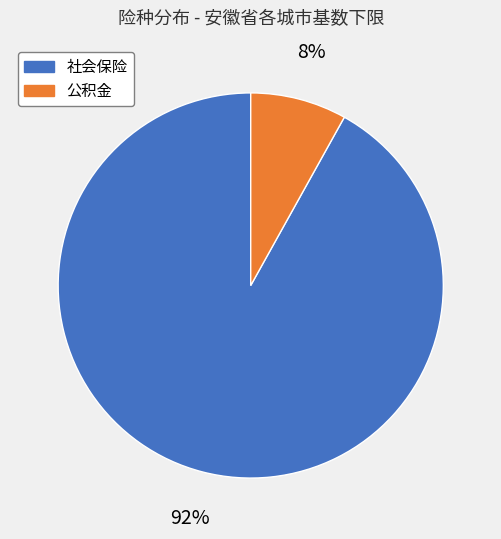

To the nearest percent, what is the average slice percentage?

50%